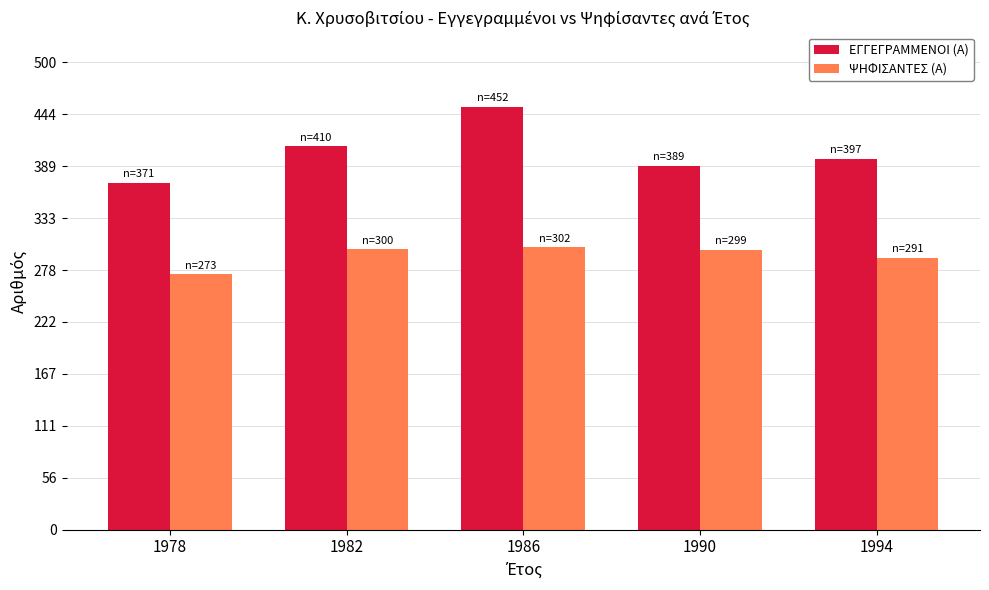

The value of ΕΓΓΕΓΡΑΜΜΕΝΟΙ (Α) at 1994 is 628. True or false?

False